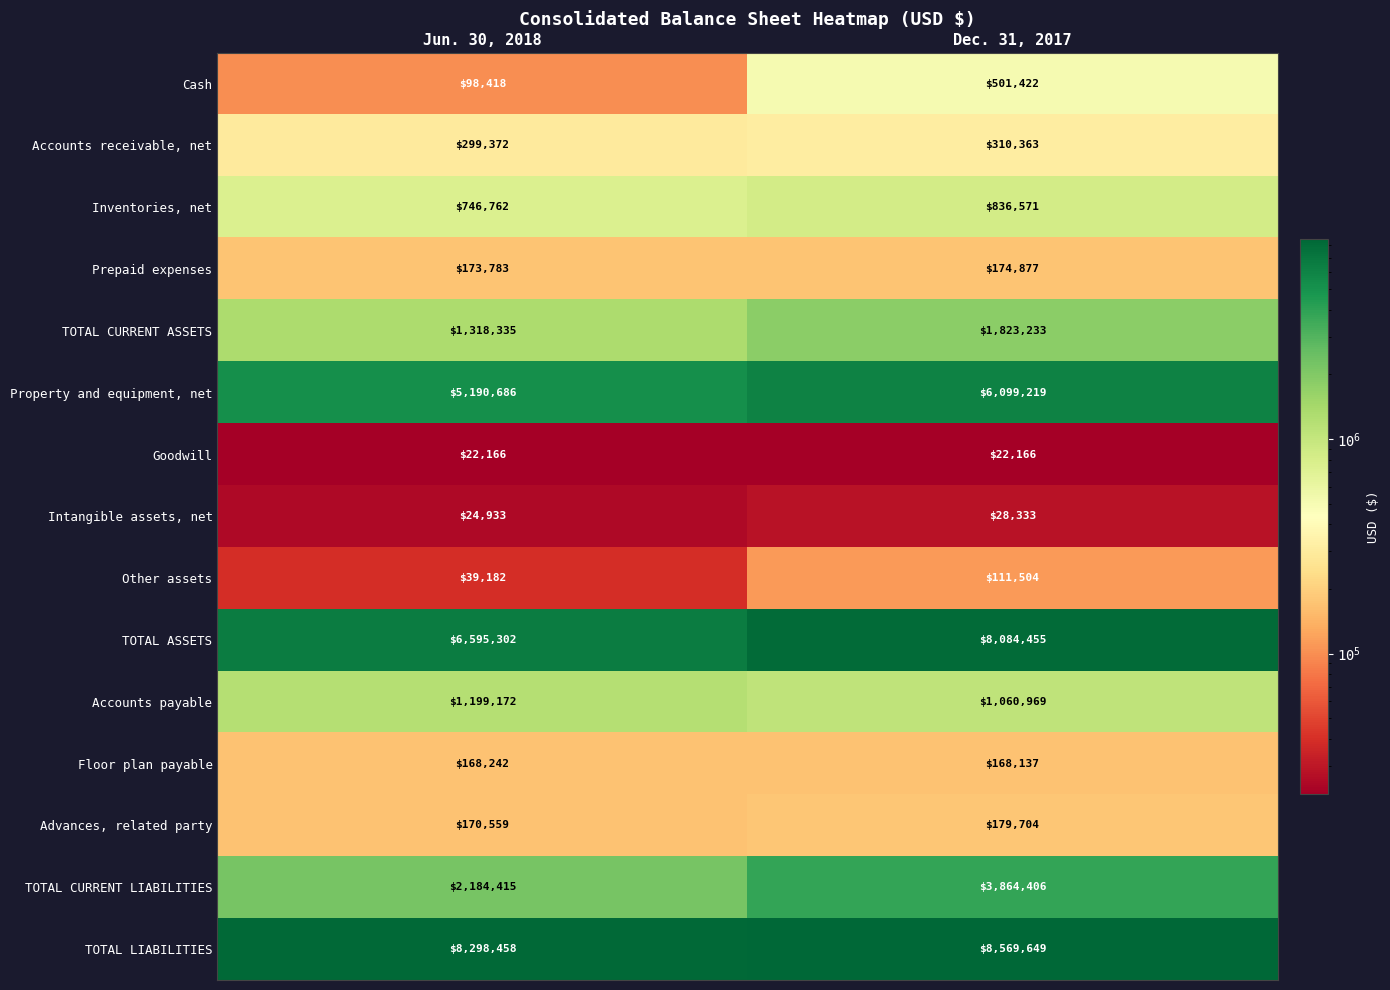

What is the difference between the maximum and minimum values in the Inventories, net series?

89809